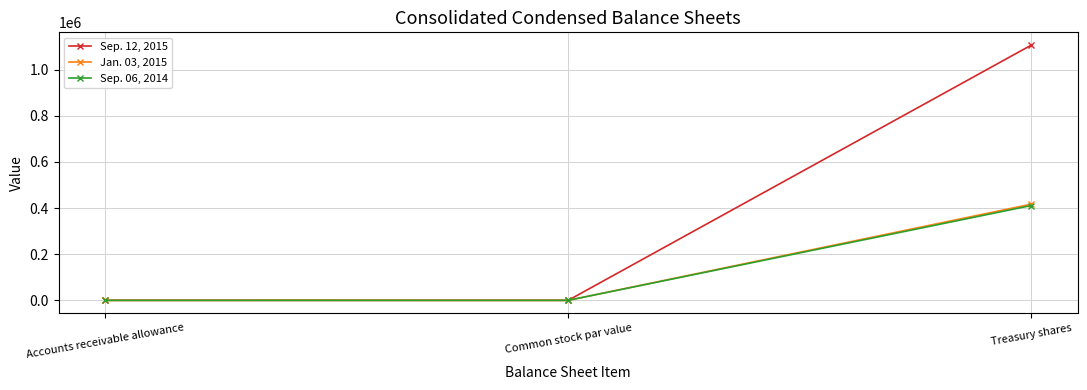

What is the label of the 1st point from the right?

Treasury shares